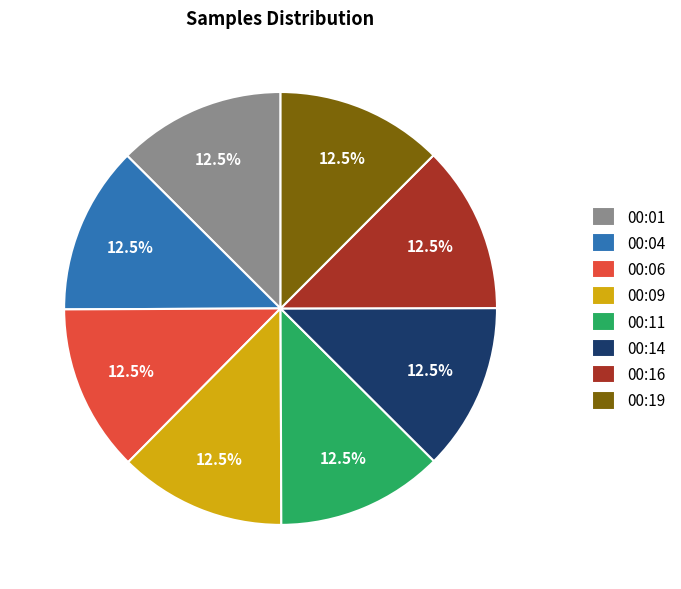

Does 00:04 account for over 50% of the chart?

No